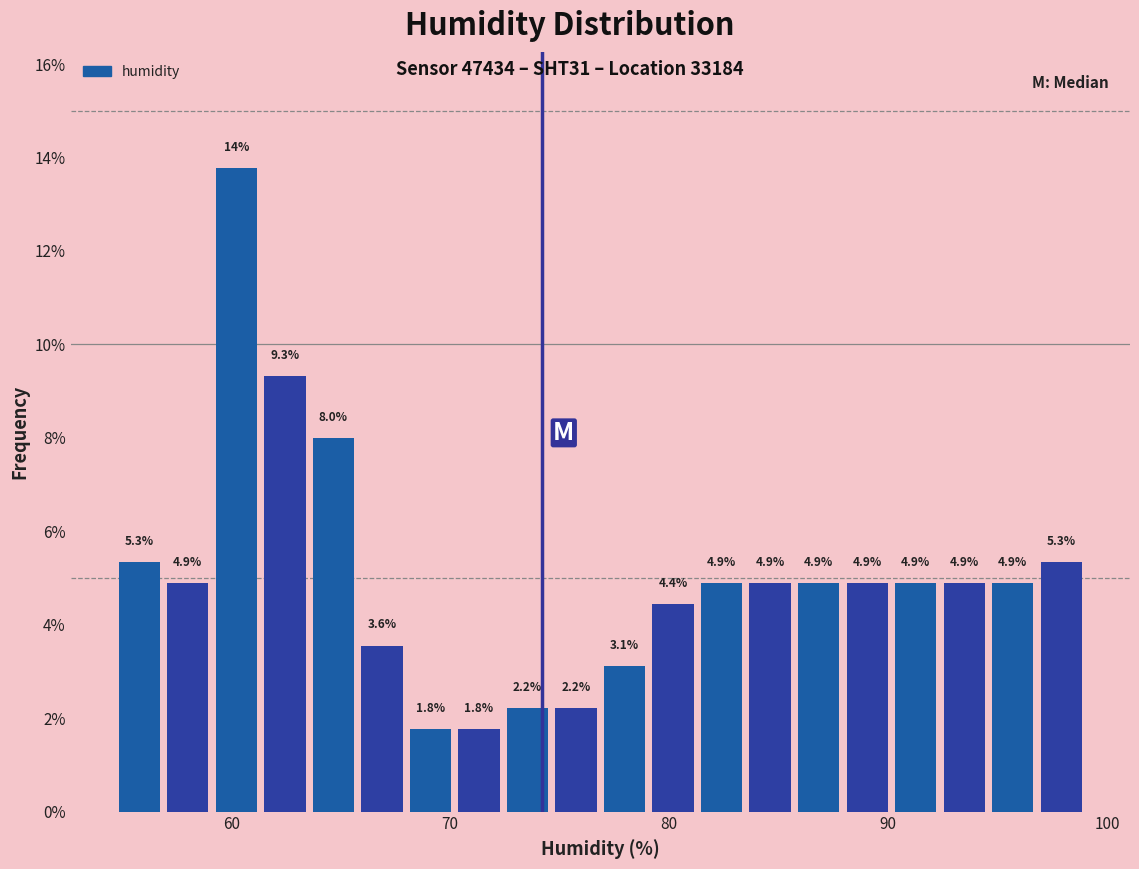

Around what value on the x-axis is the tallest bar? Give the approximate position of its centre, as read against the axis.

60